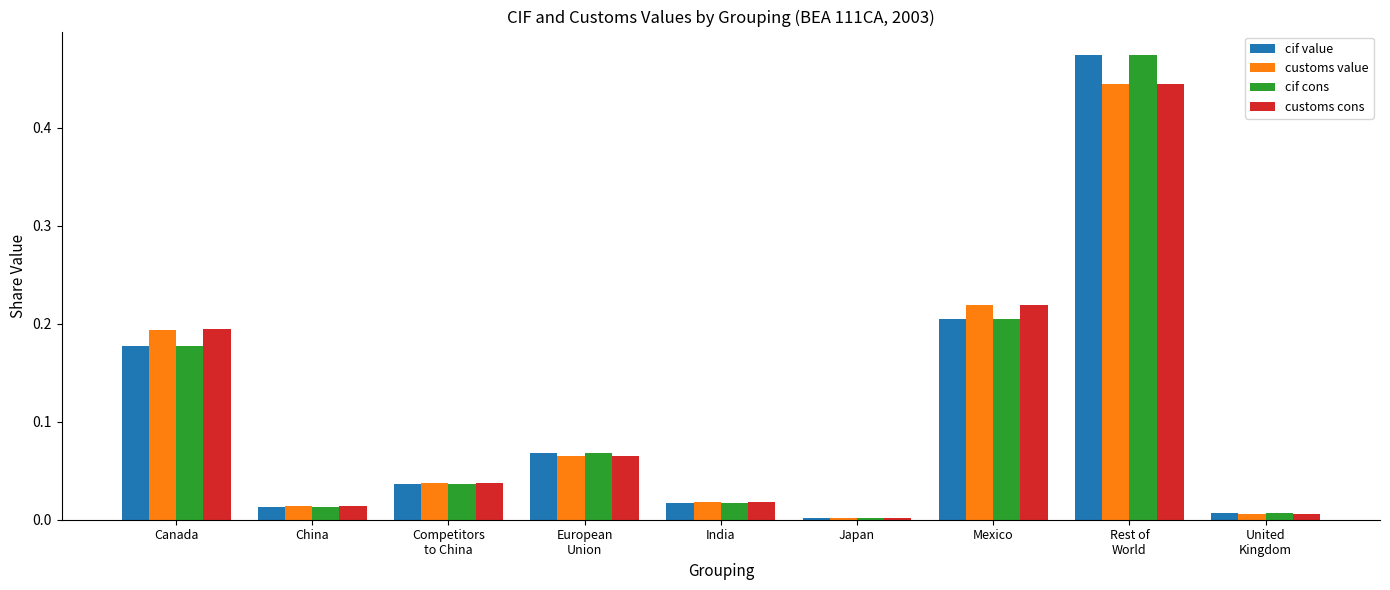

Is it true that customs value equals 0.0 at European
Union?

False